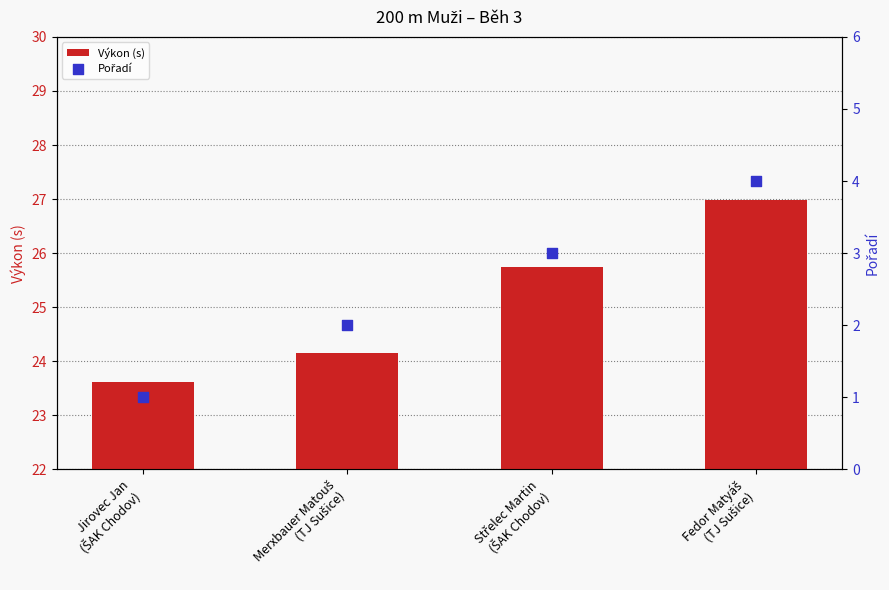

Which series reaches the maximum Y coordinate?

Výkon (s)